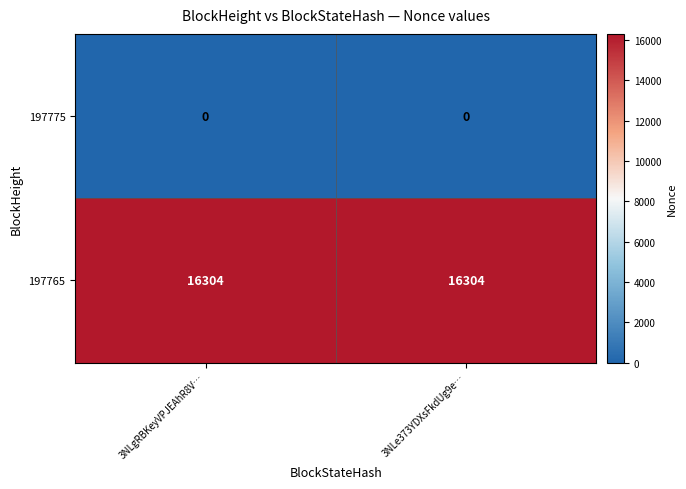

List the series in order of their peak value, highest first.

197765, 197775